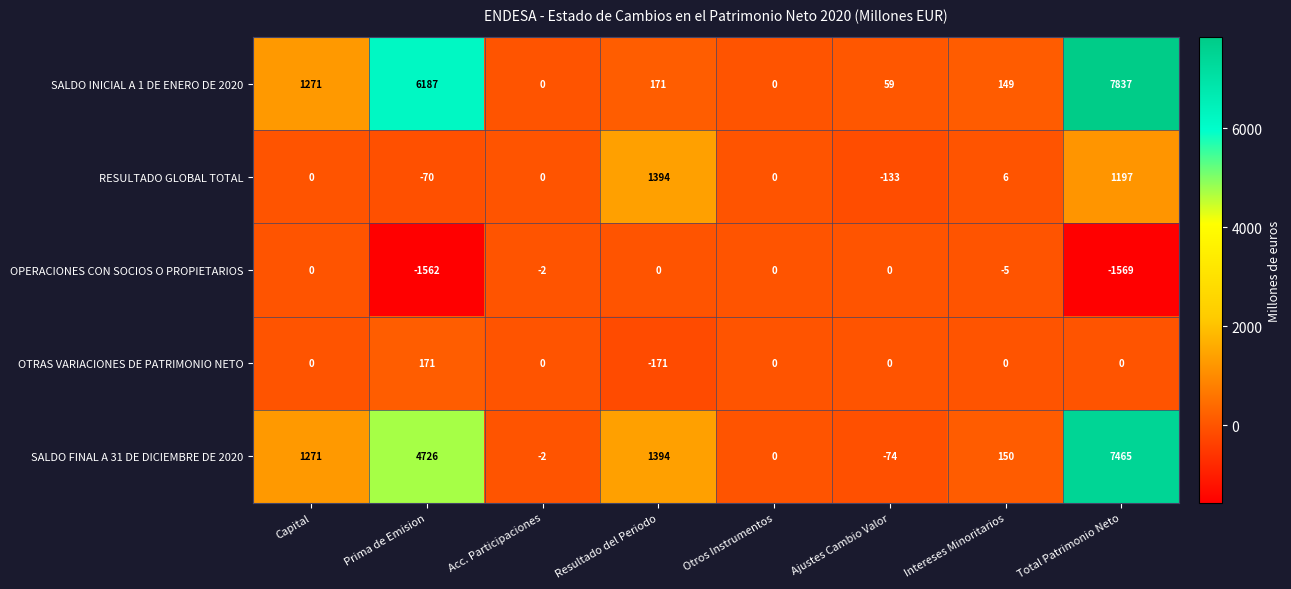

What is the lowest value of the RESULTADO GLOBAL TOTAL series?

-133